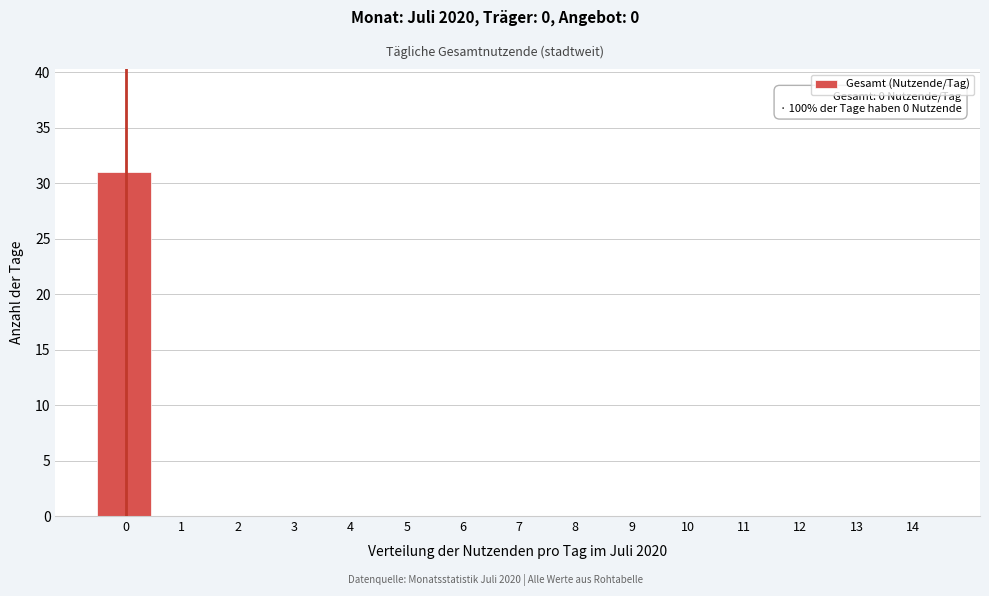

Reading left to right, transcribe all the data shown in this chart.

0=31	1=0	2=0	3=0	4=0	5=0	6=0	7=0	8=0	9=0	10=0	11=0	12=0	13=0	14=0